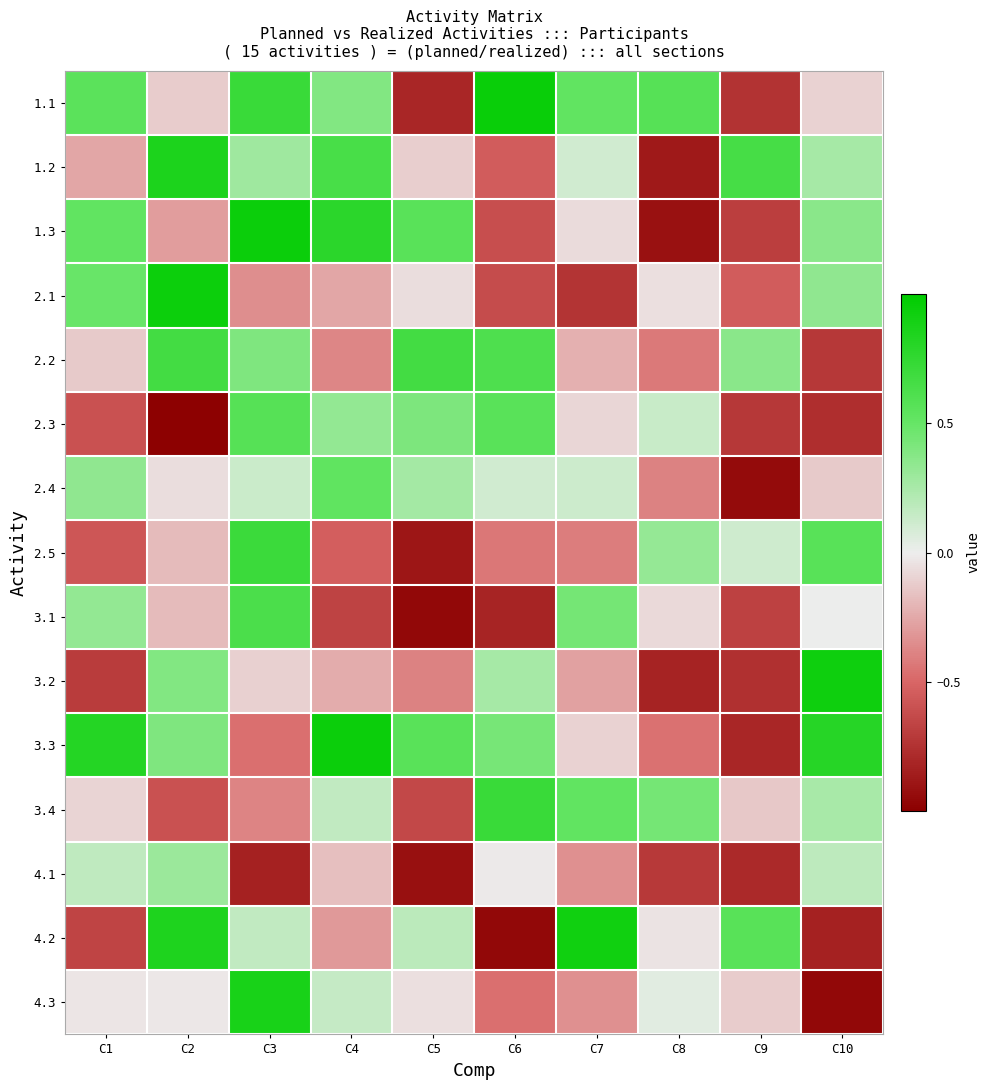

Reading left to right, transcribe all the data shown in this chart.

1.1: C1=0.5	C2=-0.1	C3=0.7	C4=0.4	C5=-0.8	C6=1.0	C7=0.5	C8=0.6	C9=-0.7	C10=-0.1
1.2: C1=-0.3	C2=0.9	C3=0.3	C4=0.6	C5=-0.1	C6=-0.5	C7=0.1	C8=-0.9	C9=0.7	C10=0.3
1.3: C1=0.5	C2=-0.3	C3=0.9	C4=0.8	C5=0.6	C6=-0.6	C7=-0.1	C8=-0.9	C9=-0.7	C10=0.4
2.1: C1=0.5	C2=0.9	C3=-0.3	C4=-0.3	C5=-0.1	C6=-0.6	C7=-0.7	C8=-0.0	C9=-0.5	C10=0.3
2.2: C1=-0.1	C2=0.7	C3=0.4	C4=-0.4	C5=0.7	C6=0.6	C7=-0.2	C8=-0.4	C9=0.4	C10=-0.7
2.3: C1=-0.6	C2=-1.0	C3=0.6	C4=0.3	C5=0.4	C6=0.6	C7=-0.1	C8=0.1	C9=-0.7	C10=-0.8
2.4: C1=0.3	C2=-0.1	C3=0.1	C4=0.5	C5=0.3	C6=0.1	C7=0.1	C8=-0.4	C9=-0.9	C10=-0.1
2.5: C1=-0.6	C2=-0.2	C3=0.7	C4=-0.5	C5=-0.9	C6=-0.4	C7=-0.4	C8=0.3	C9=0.1	C10=0.6
3.1: C1=0.3	C2=-0.2	C3=0.6	C4=-0.7	C5=-1.0	C6=-0.8	C7=0.4	C8=-0.1	C9=-0.7	C10=0.0
3.2: C1=-0.7	C2=0.4	C3=-0.1	C4=-0.2	C5=-0.4	C6=0.3	C7=-0.3	C8=-0.8	C9=-0.8	C10=0.9
3.3: C1=0.8	C2=0.4	C3=-0.5	C4=0.9	C5=0.6	C6=0.4	C7=-0.1	C8=-0.5	C9=-0.8	C10=0.8
3.4: C1=-0.1	C2=-0.6	C3=-0.4	C4=0.2	C5=-0.6	C6=0.7	C7=0.5	C8=0.4	C9=-0.1	C10=0.3
4.1: C1=0.2	C2=0.3	C3=-0.8	C4=-0.2	C5=-0.9	C6=-0.0	C7=-0.3	C8=-0.7	C9=-0.8	C10=0.2
4.2: C1=-0.7	C2=0.9	C3=0.2	C4=-0.3	C5=0.2	C6=-1.0	C7=0.9	C8=-0.0	C9=0.6	C10=-0.8
4.3: C1=-0.0	C2=-0.0	C3=0.9	C4=0.1	C5=-0.1	C6=-0.5	C7=-0.3	C8=0.0	C9=-0.1	C10=-1.0